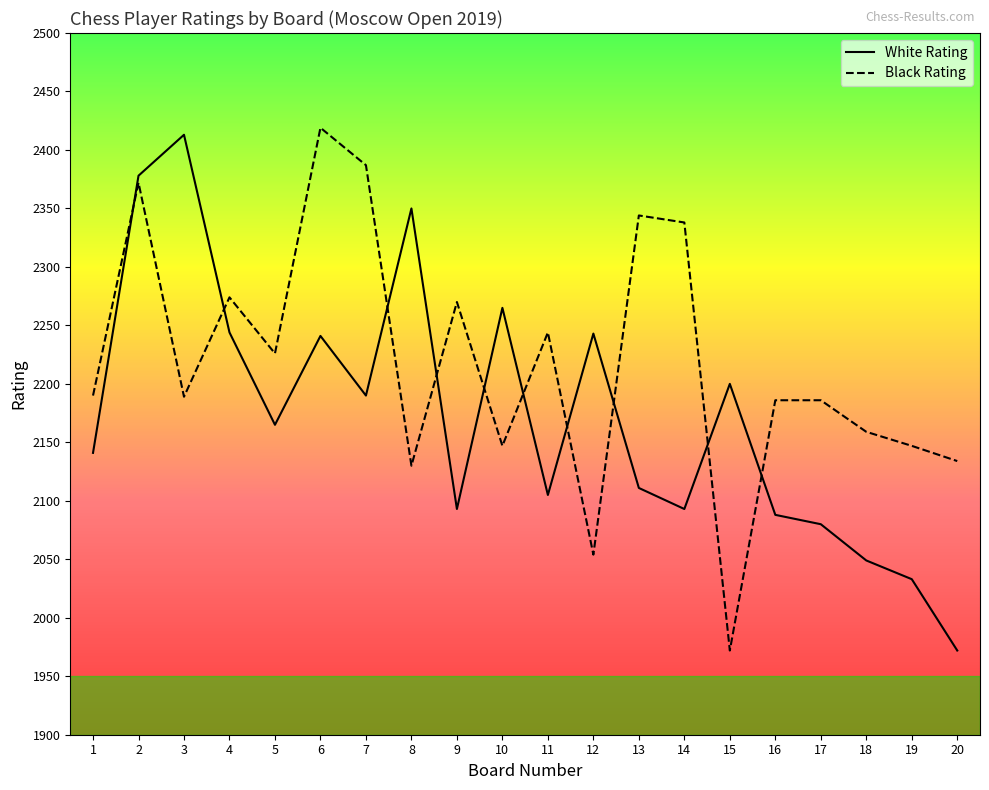

What is the difference between the maximum and minimum values in the Black Rating series?

447